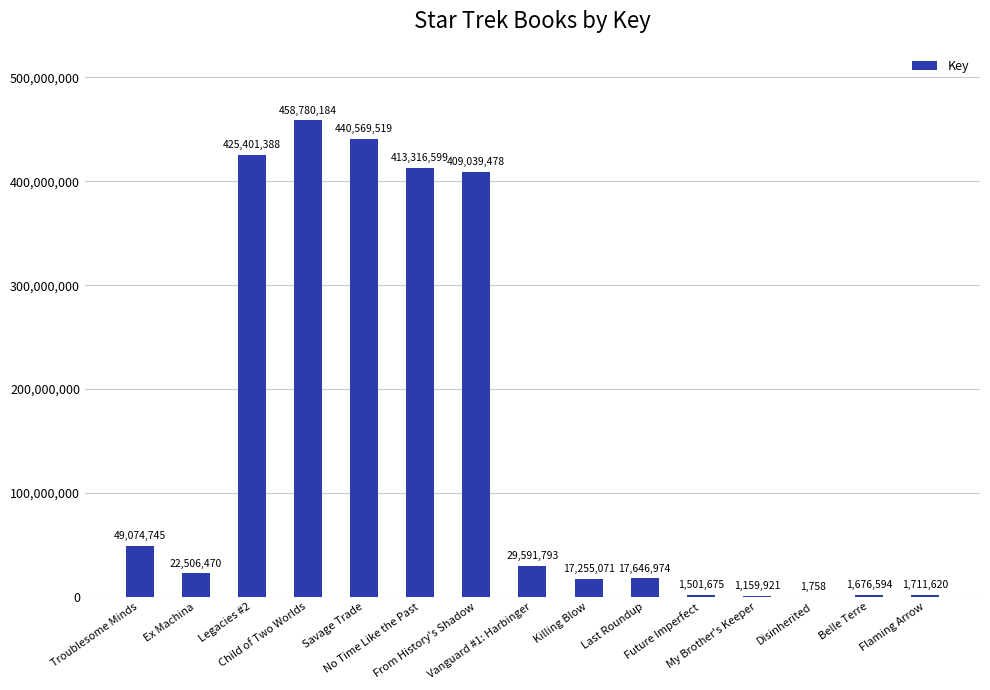

What is the change in value from Troublesome Minds to Flaming Arrow?

-47363125